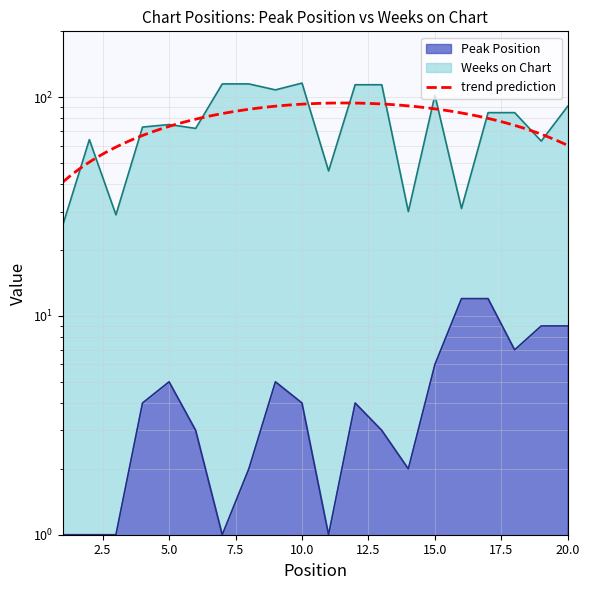

What is the value of the Weeks on Chart point at the 9th from the left?

108